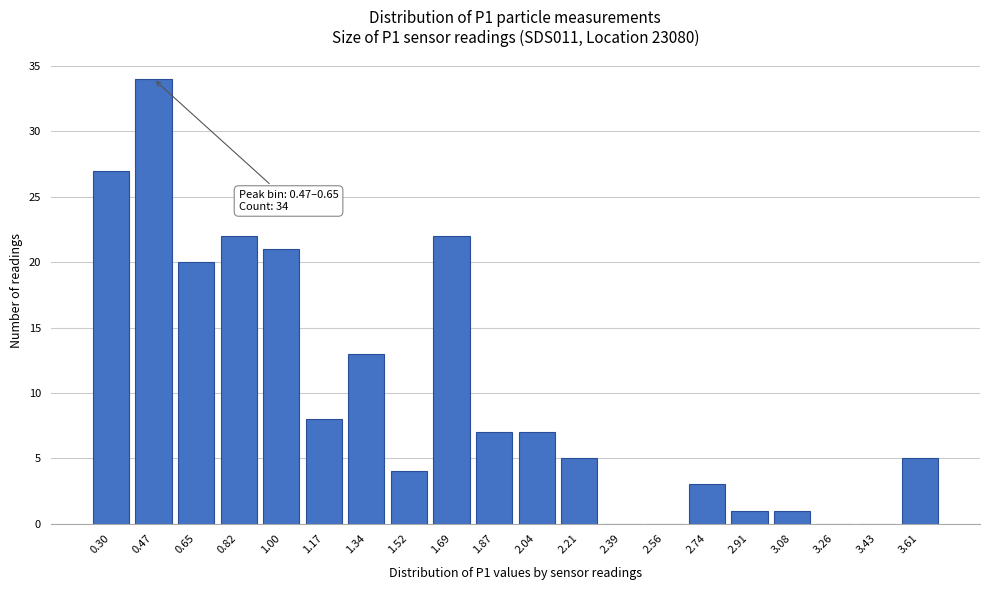

Reading left to right, what are all the values shown in this chart?

0.30=27	0.47=34	0.65=20	0.82=22	1.00=21	1.17=8	1.34=13	1.52=4	1.69=22	1.87=7	2.04=7	2.21=5	2.39=0	2.56=0	2.74=3	2.91=1	3.08=1	3.26=0	3.43=0	3.61=5